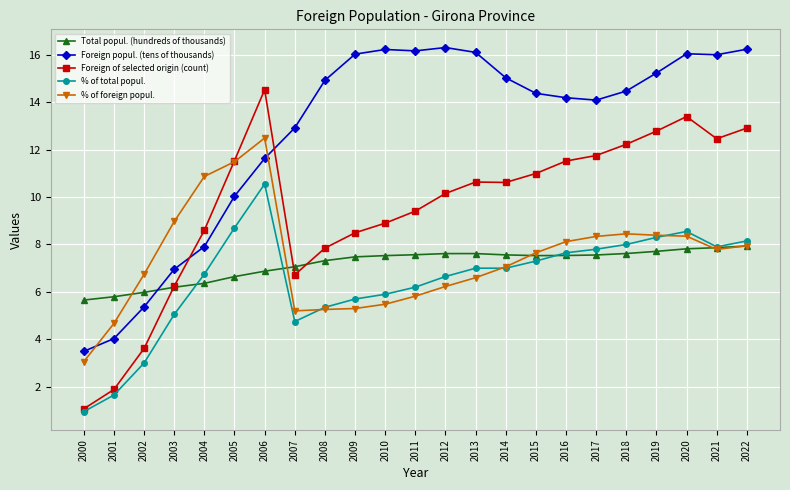

Which series changed the most between 2007 and 2009?

Foreign popul. (tens of thousands)